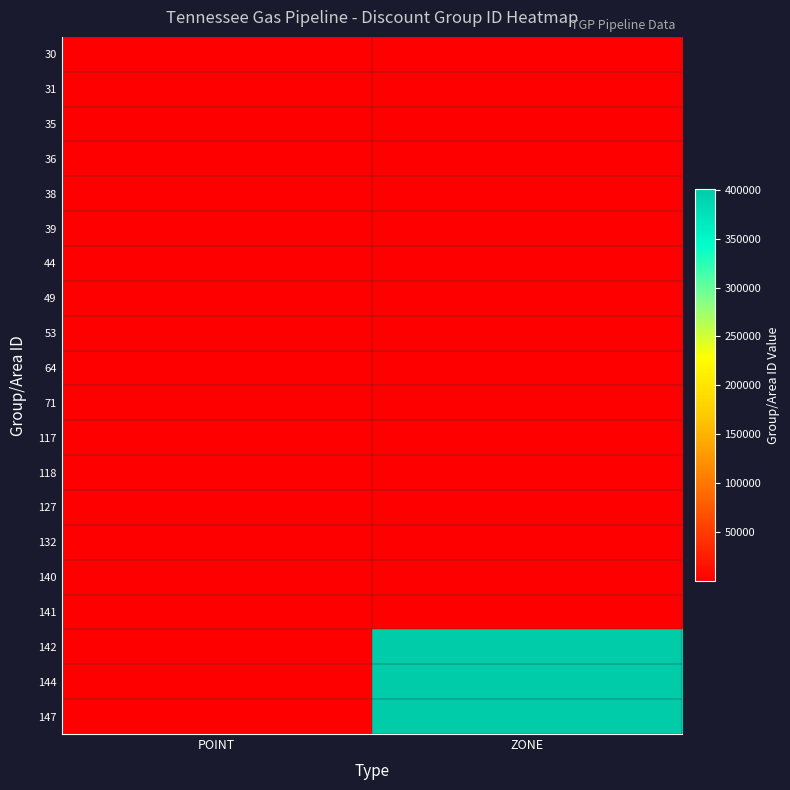

At how many categories does at least one series exceed 323569?

1